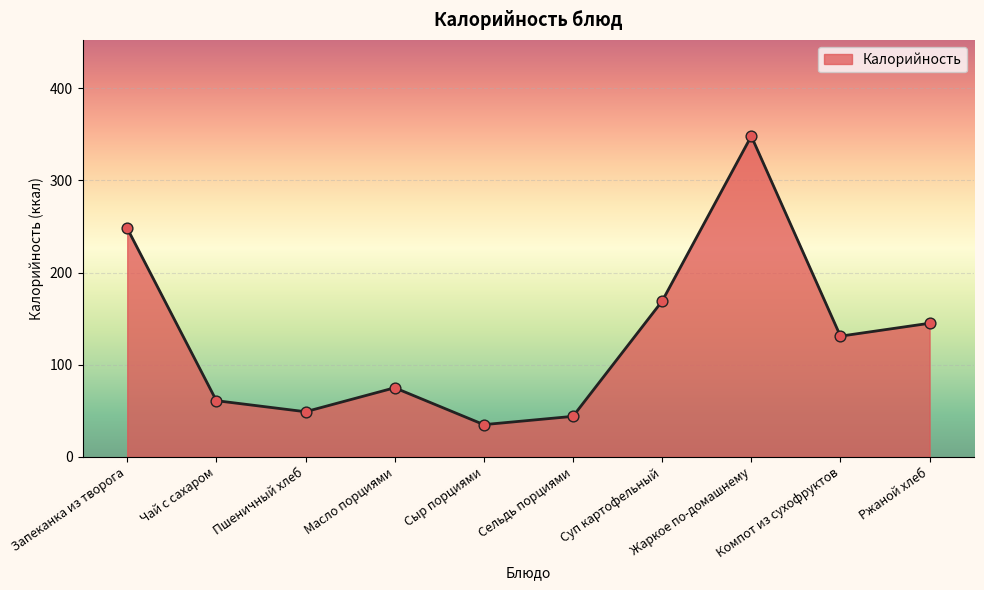

Approximately how many times larger is the value at Запеканка из творога compared to Масло порциями?

3.3